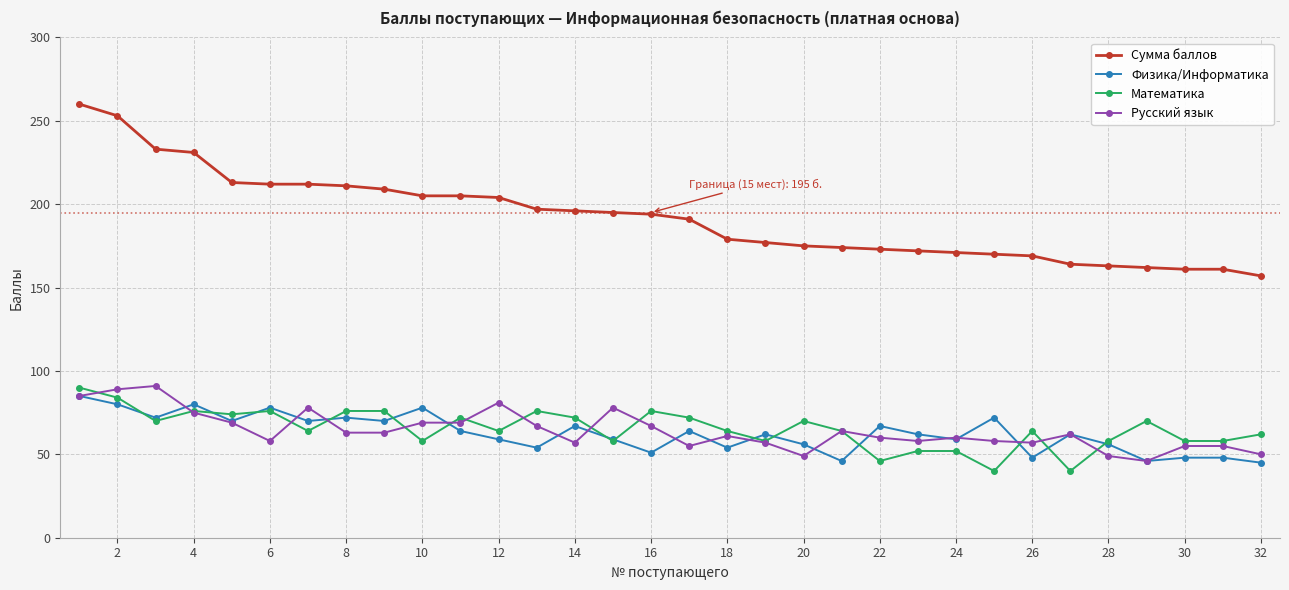

What is the greatest value displayed?

260